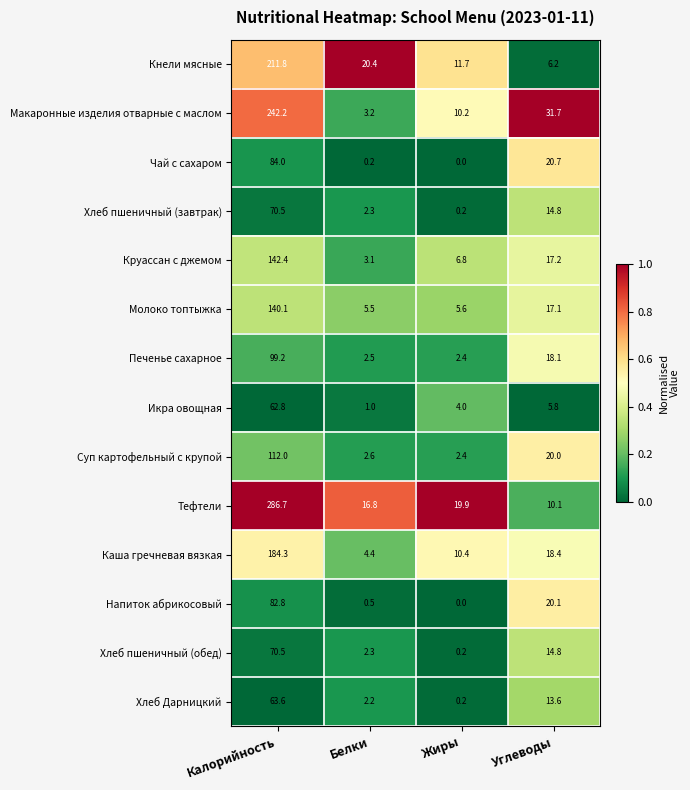

At how many categories does at least one series exceed 0?

4